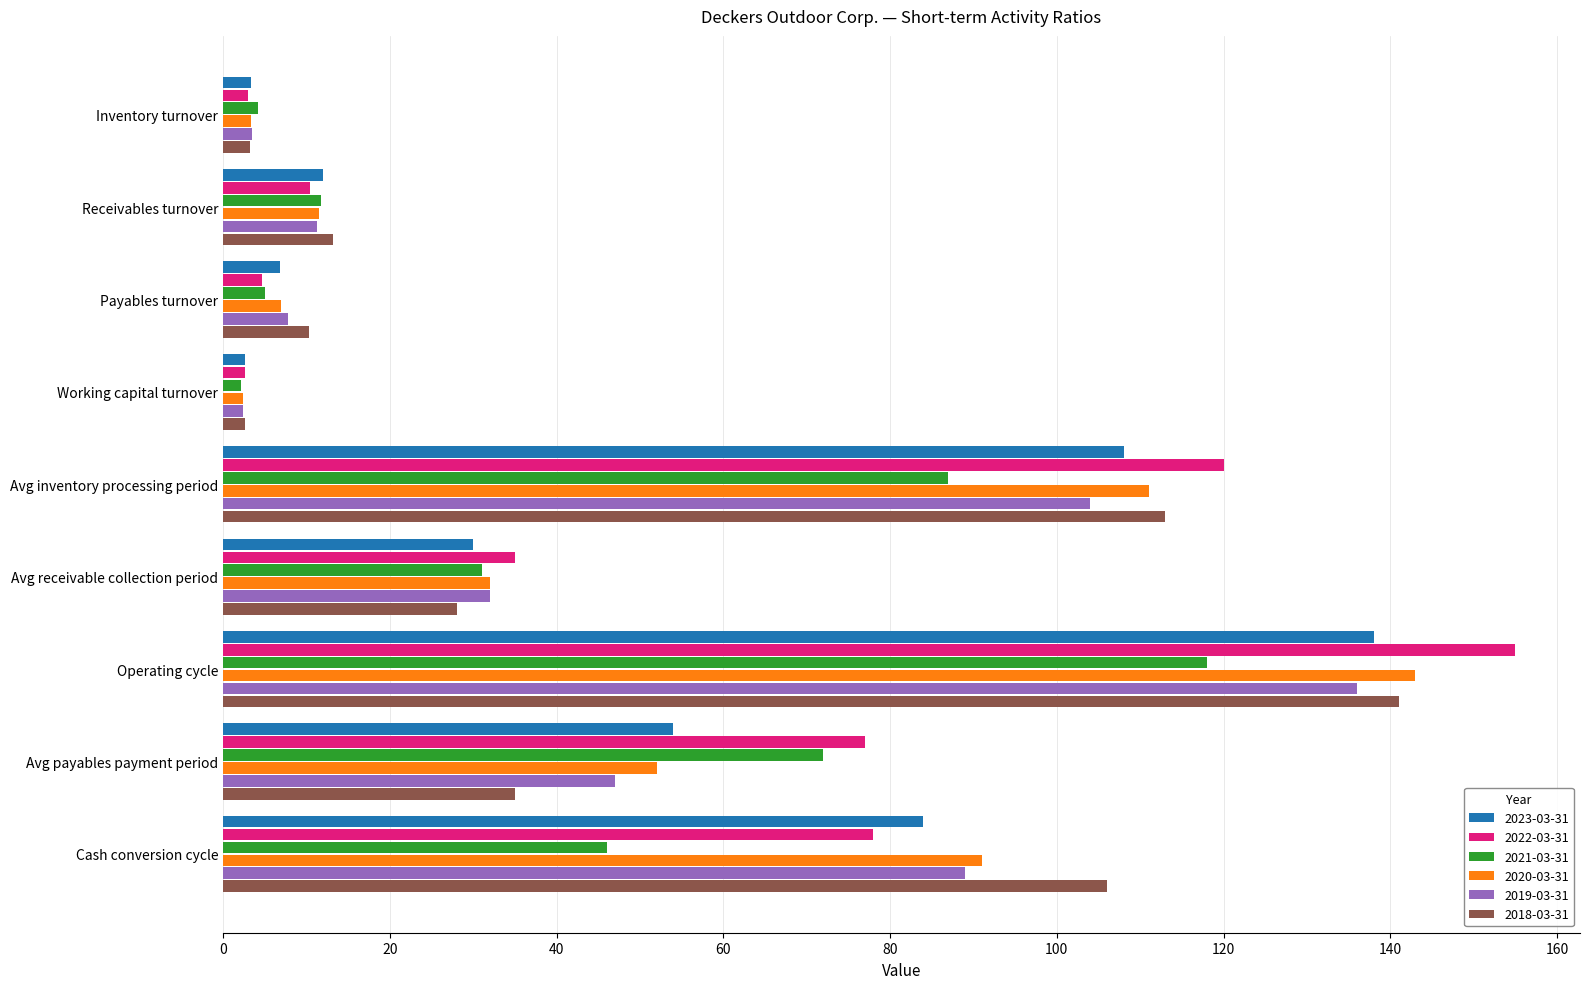

What is the difference between the maximum and minimum values in the 2019-03-31 series?

133.6